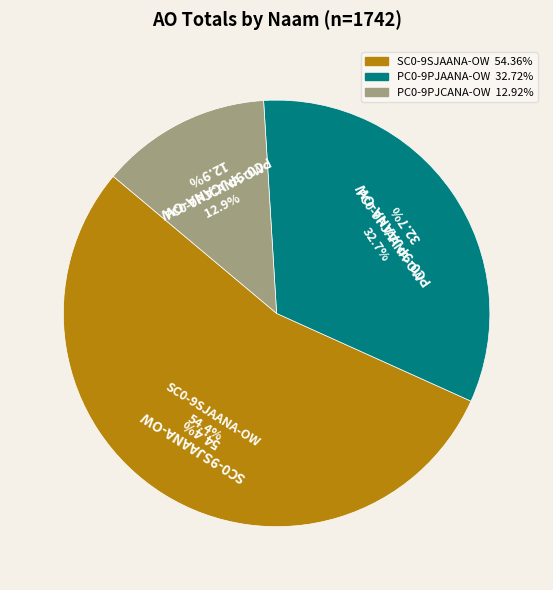

What is the change in value from PC0-9PJAANA-OW to PC0-9PJCANA-OW?

-345